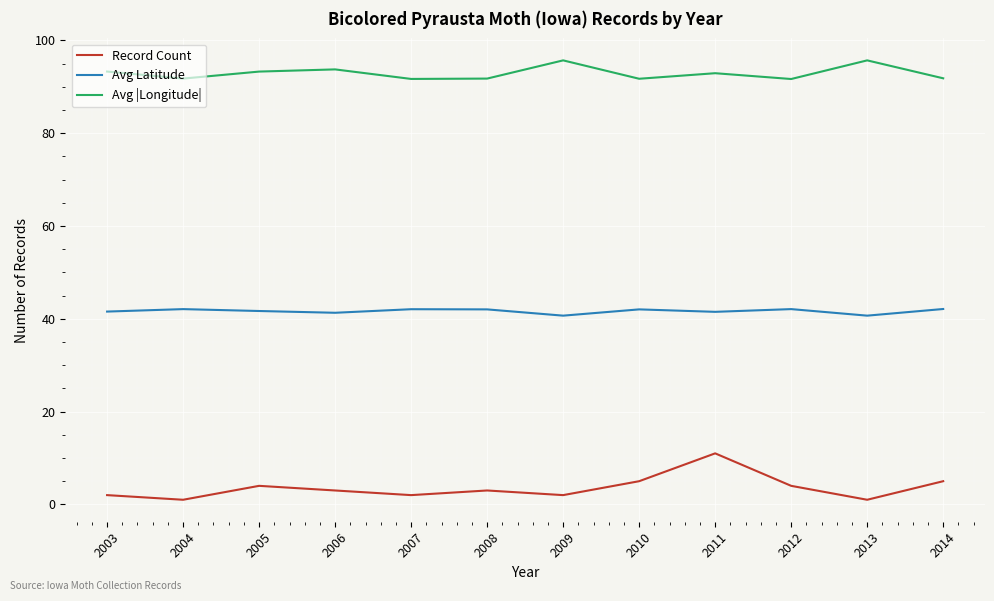

What is the total value across all series at 2004?

134.8